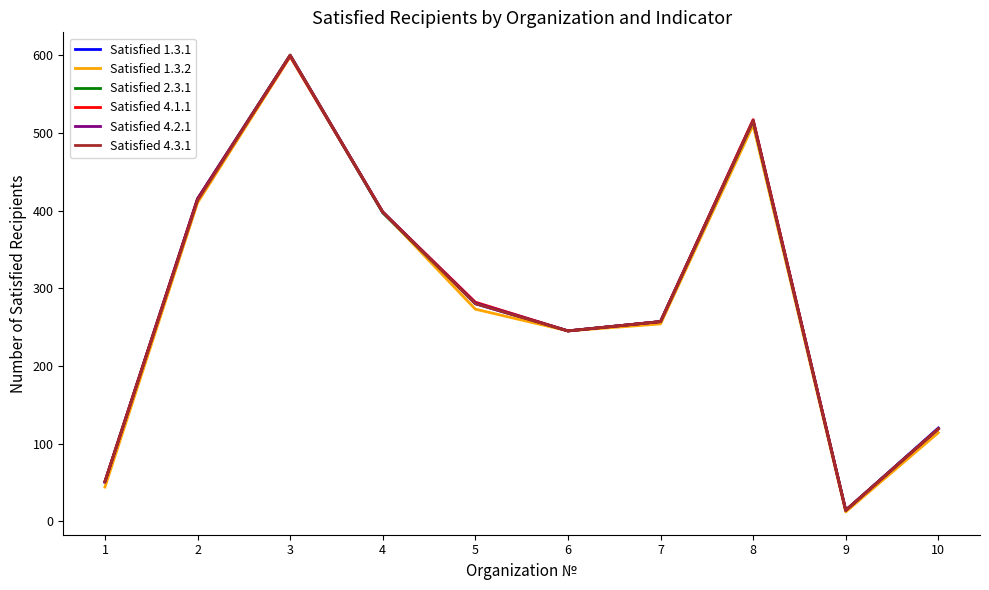

What is the approximate value of Satisfied 4.2.1 at 5, to the nearest 10?

280